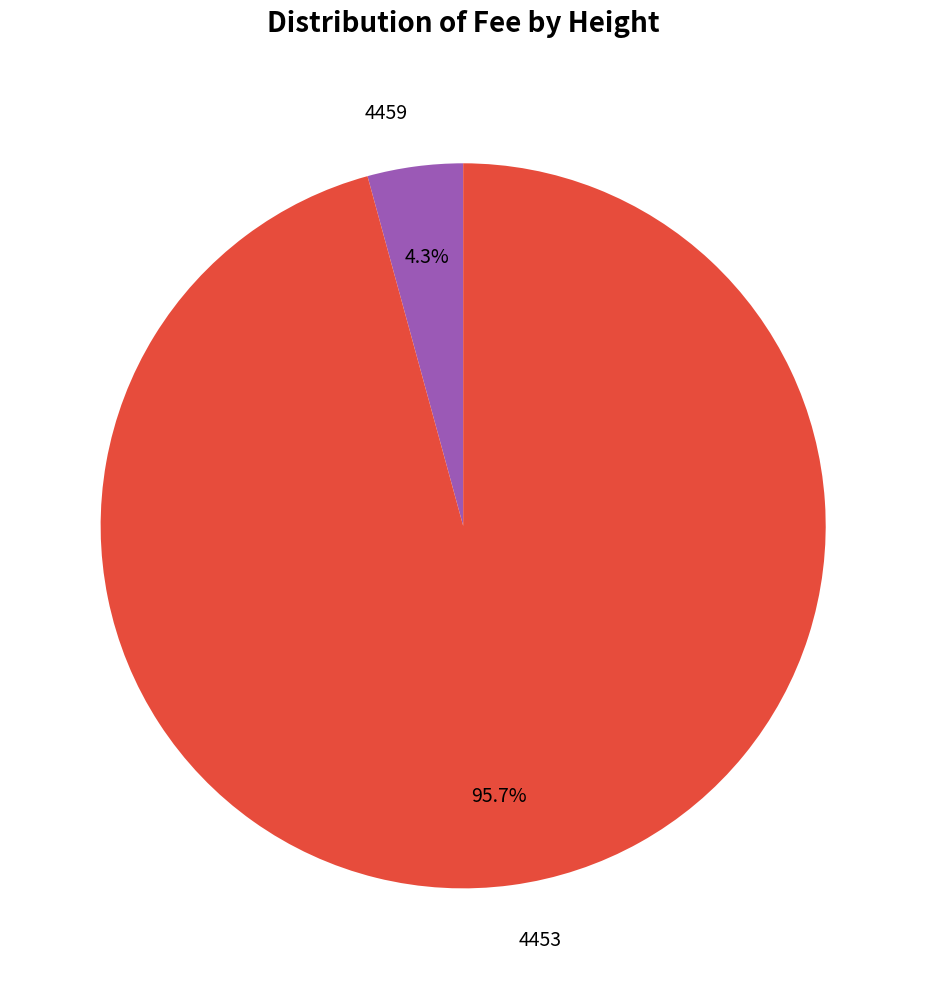

True or false: 4453 accounts for 96% of the total.

True